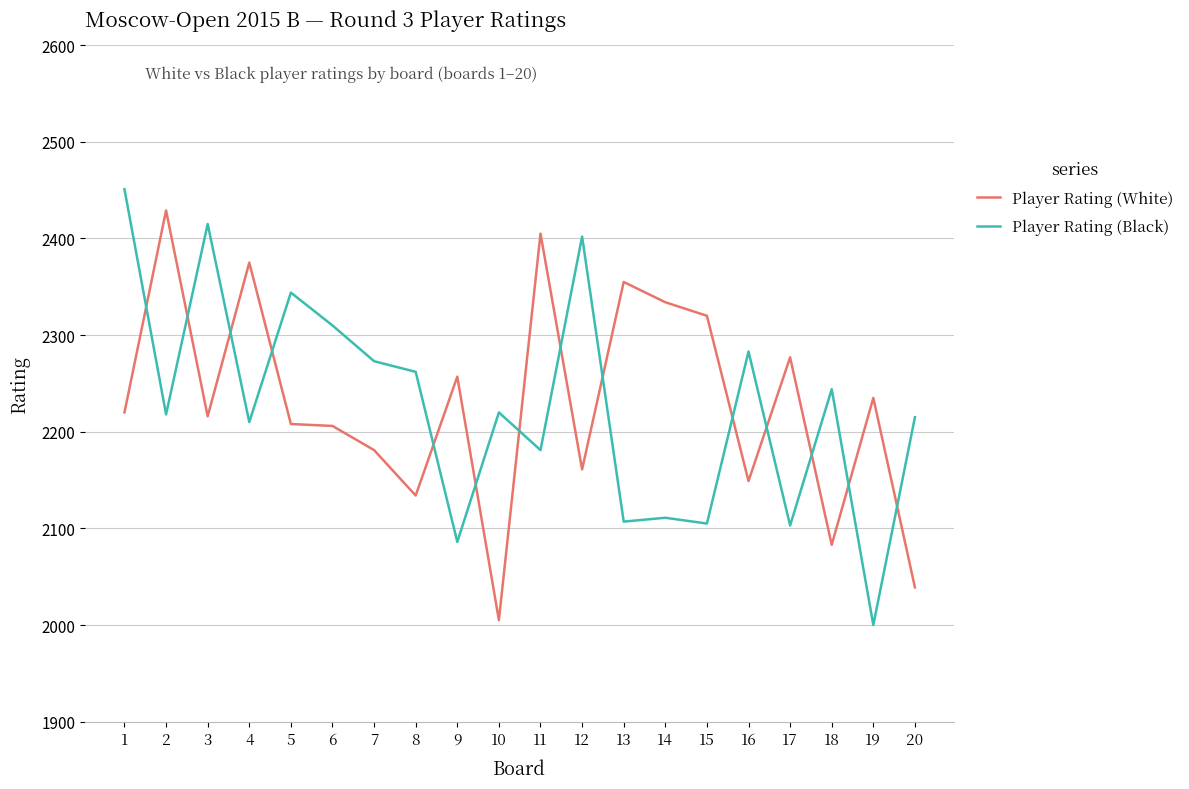

The value of Player Rating (White) at 14 is 2334. True or false?

True